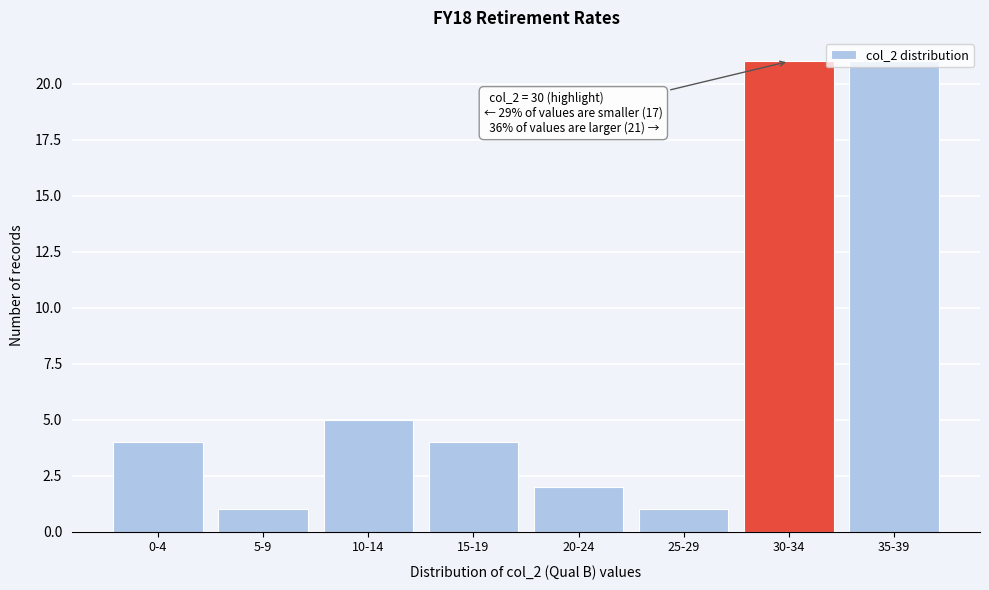

What is the maximum value shown in the chart?

21